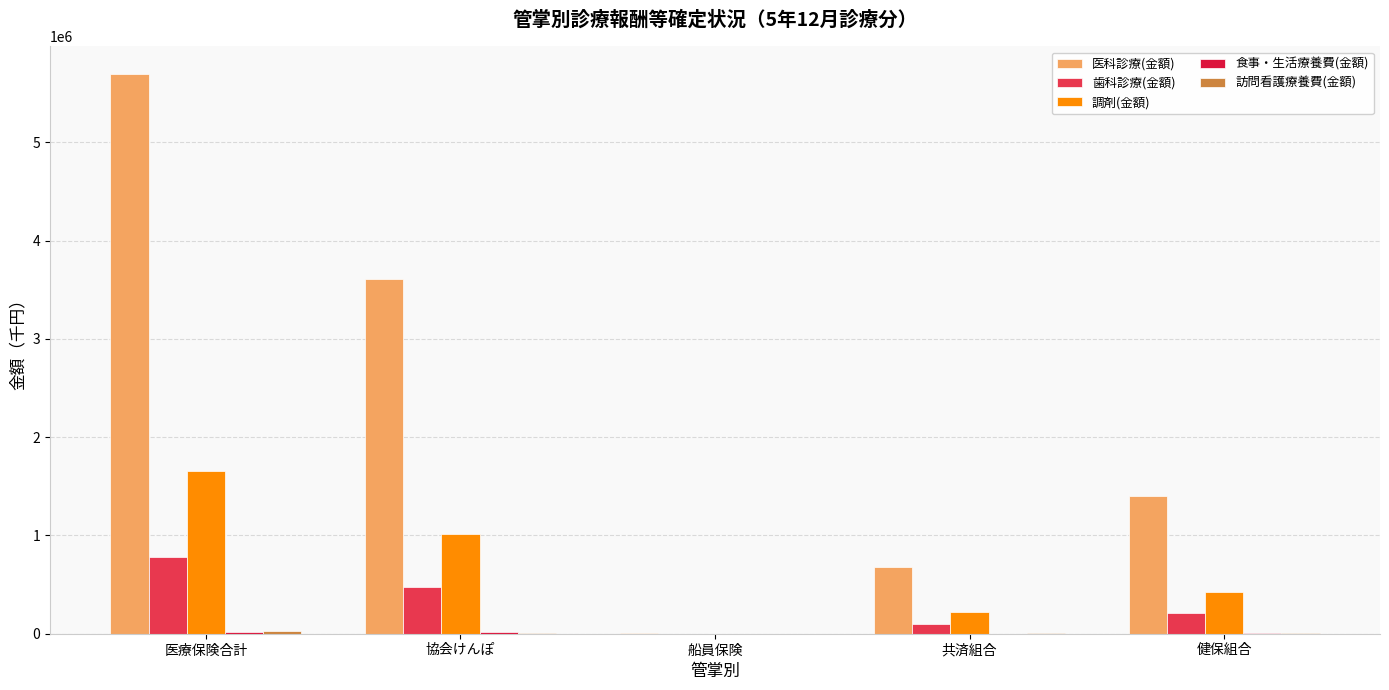

What is the sum of all 歯科診療(金額) values?

1558201.9